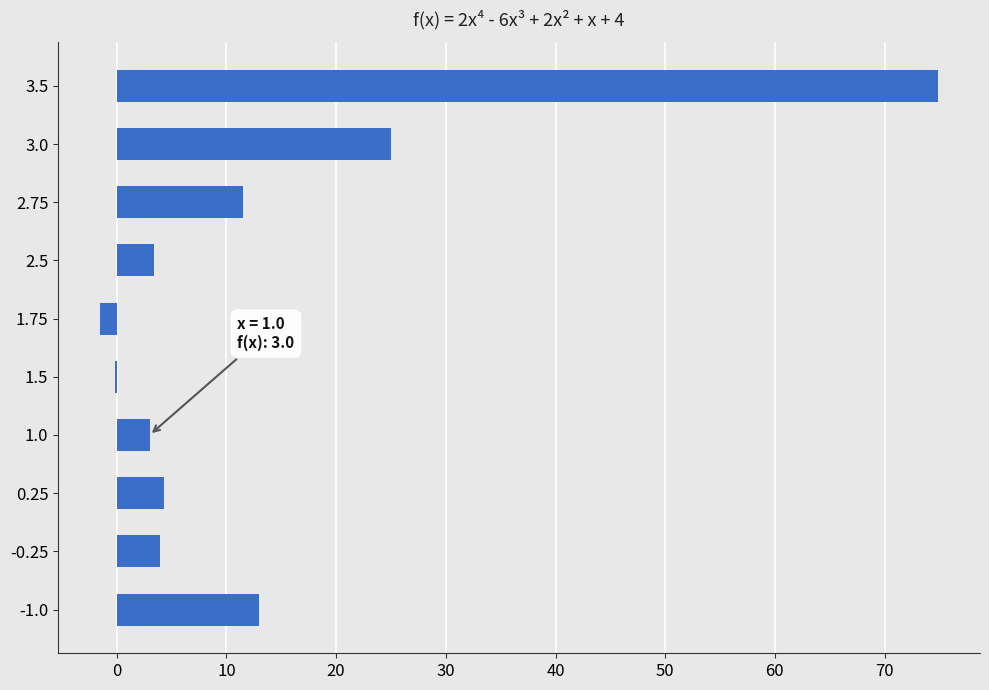

Are the bars horizontal?

Yes